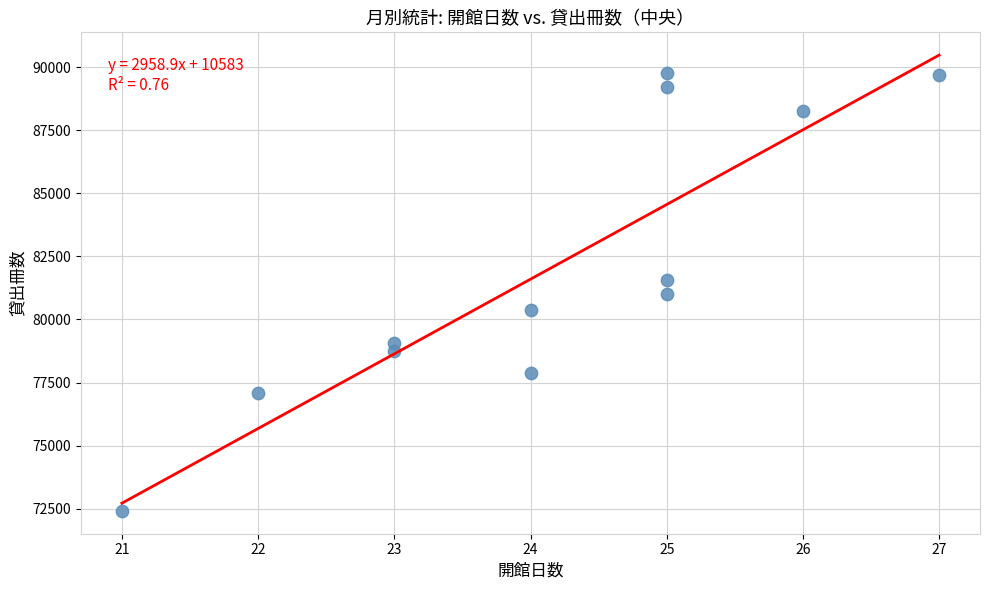

What is the average Y value?

82089